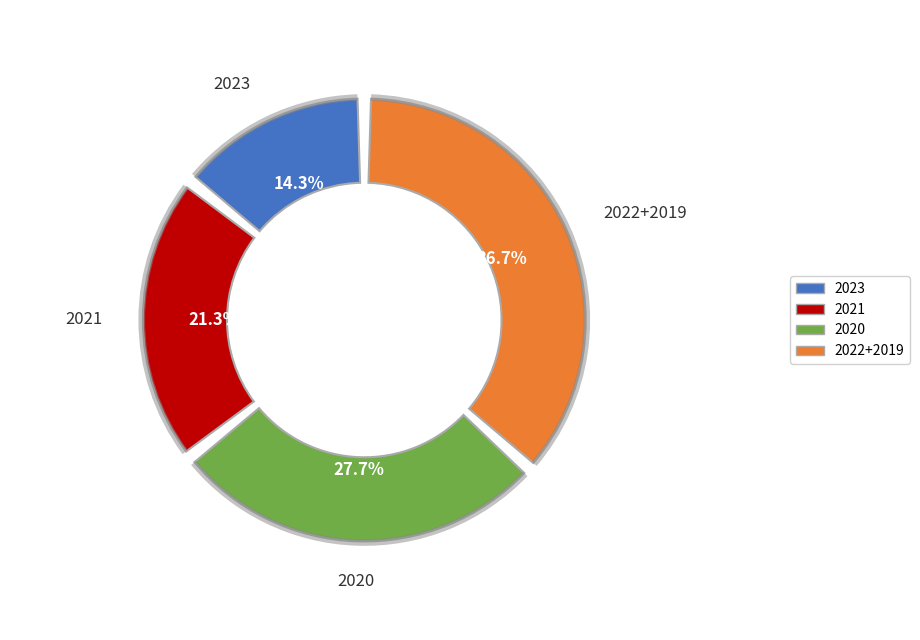

Is there a majority slice in this chart?

No